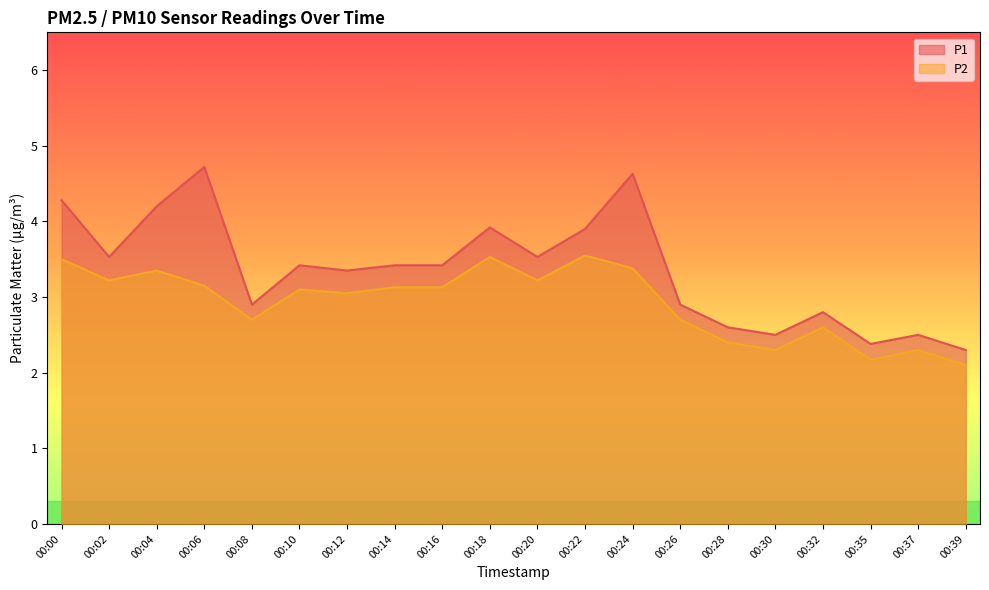

How many lines are shown in the chart?

2